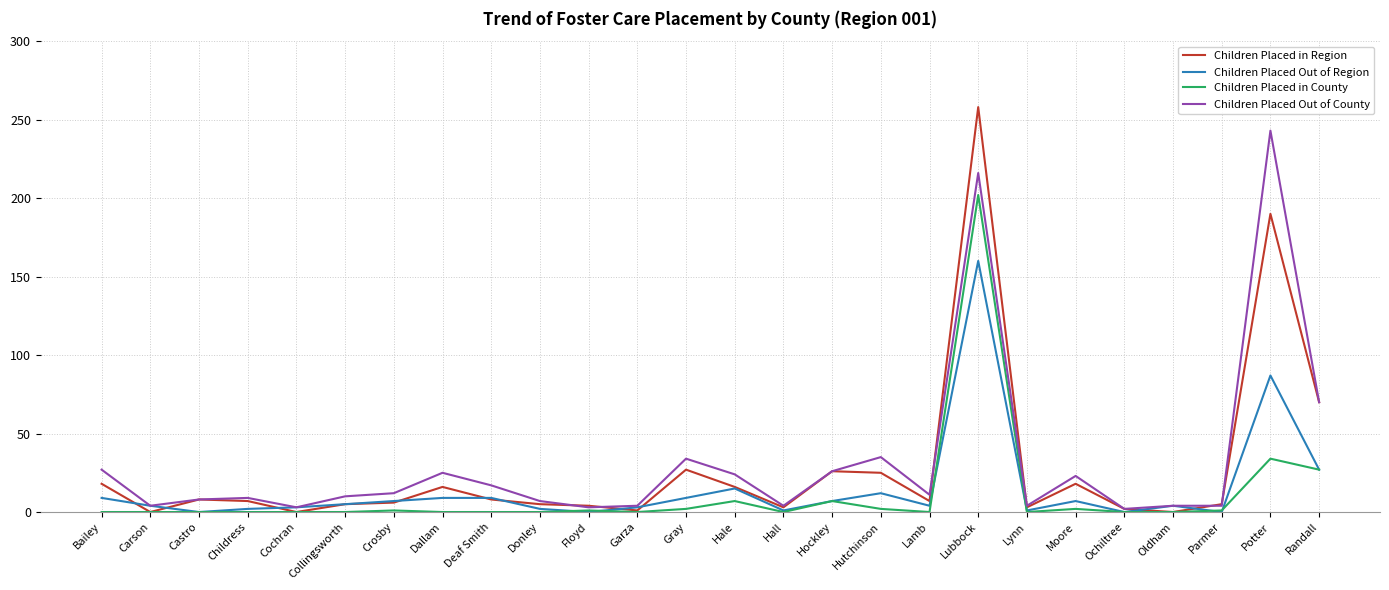

True or false: Children Placed in Region has a value of 16 at Hale.

True